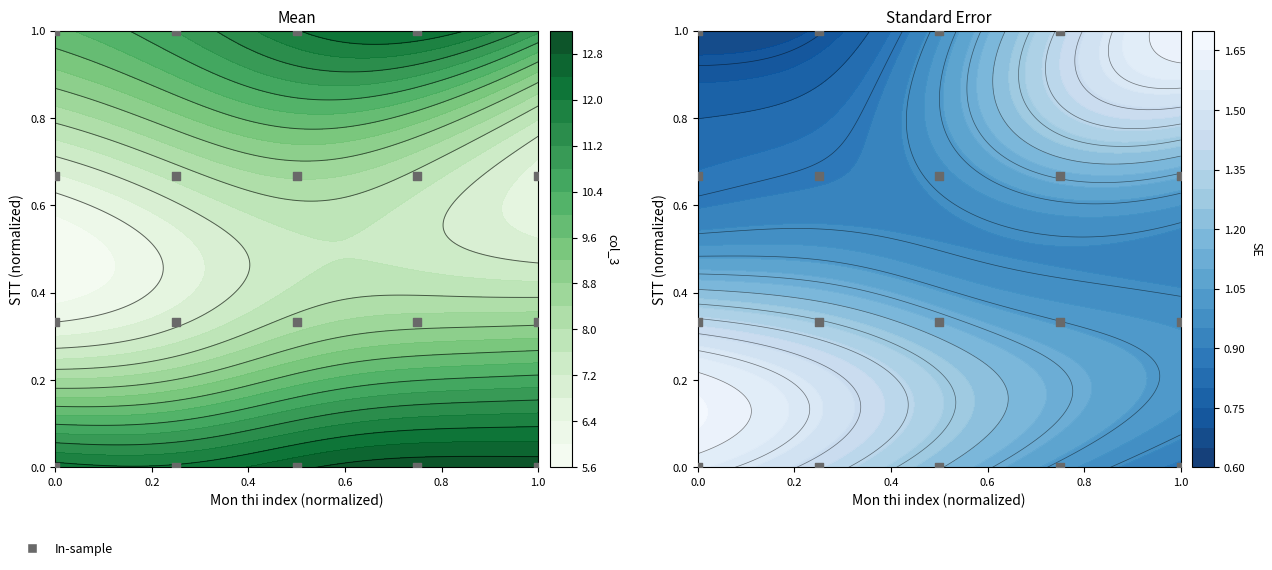

How many values are between 0 and 1?

19